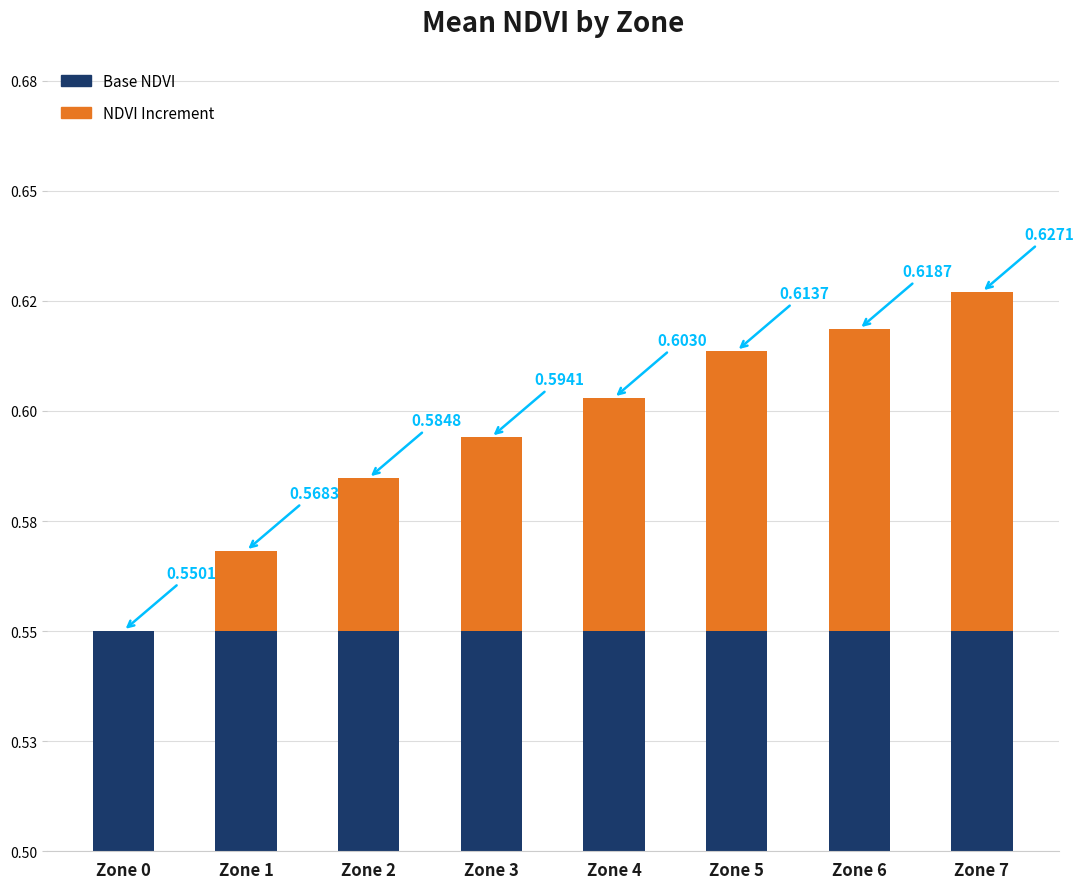

What is the sum of all NDVI Increment values?

0.4